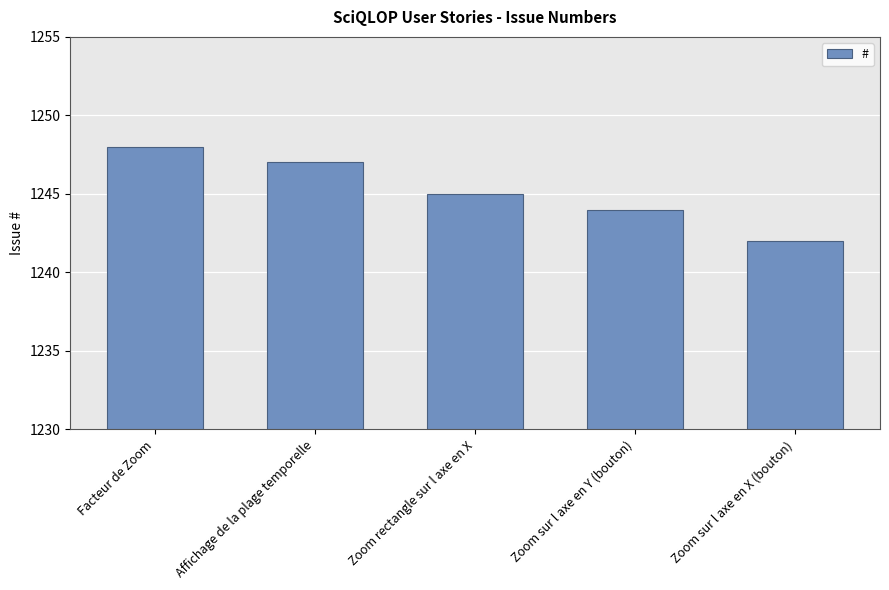

Reading right to left, extract all data points from this chart.

1242	1244	1245	1247	1248